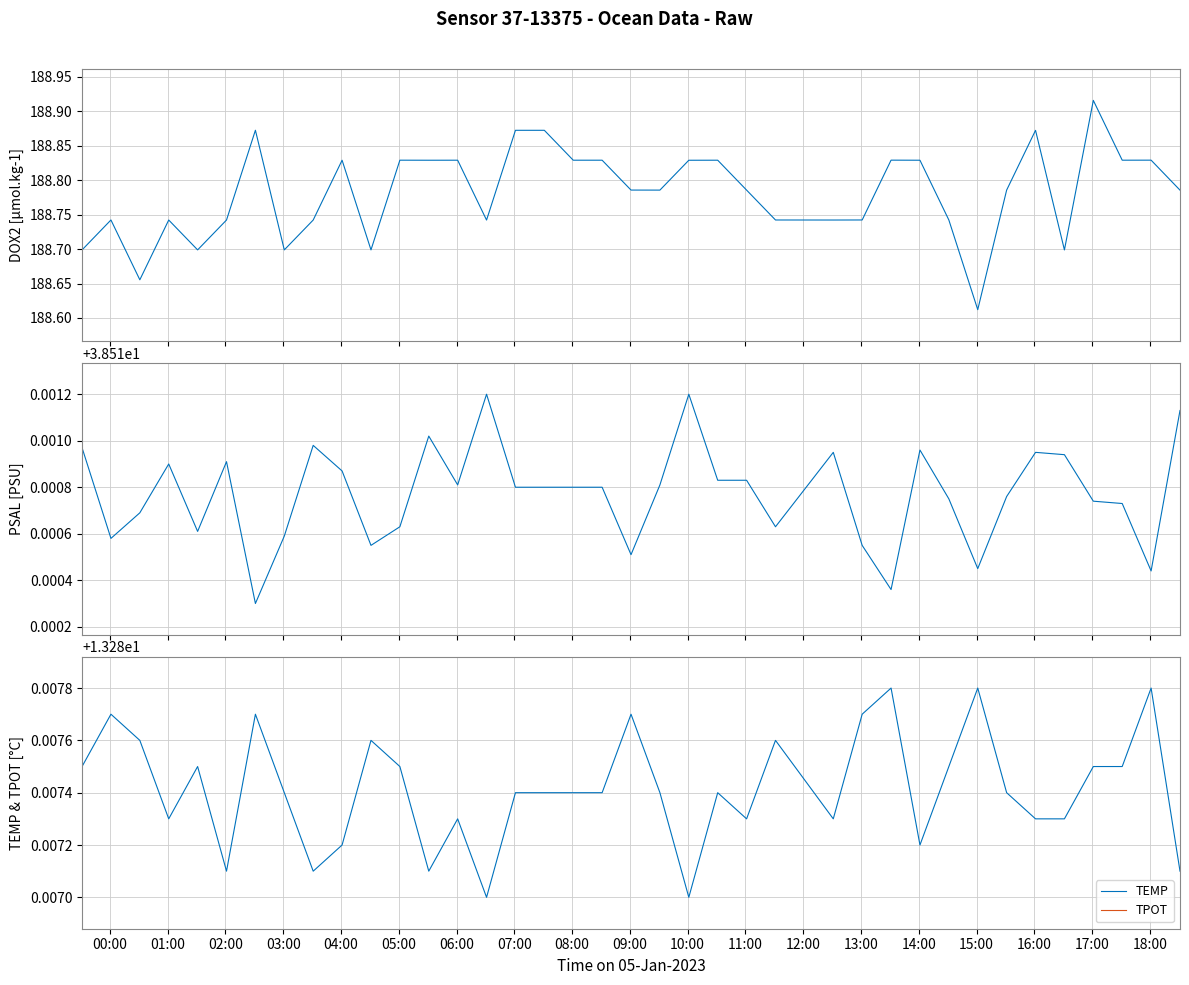

How many interior local valleys does the DOX2 series have?

11